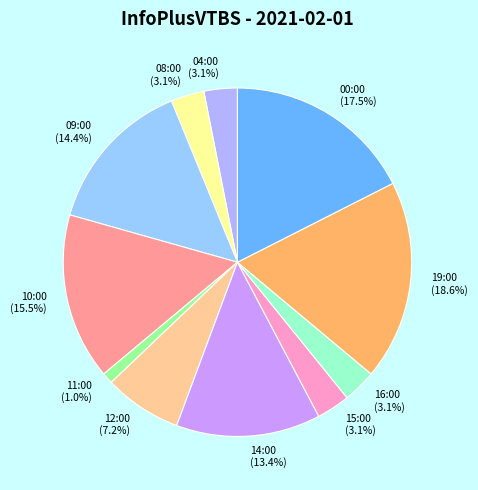

Which has a higher value, 15:00 or 11:00?

15:00